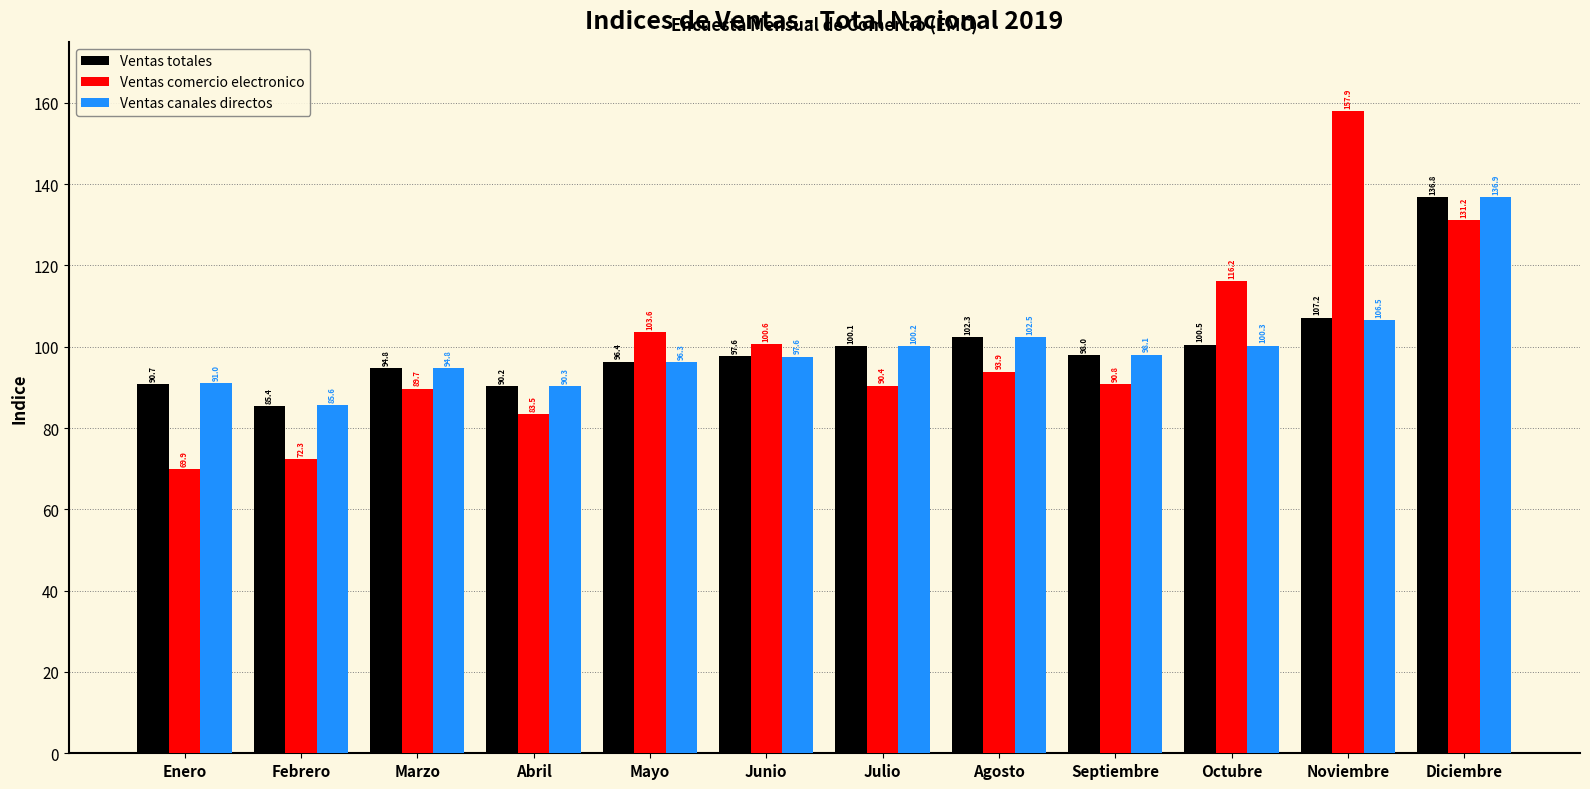

At which category is the sum across all series the highest?

Diciembre